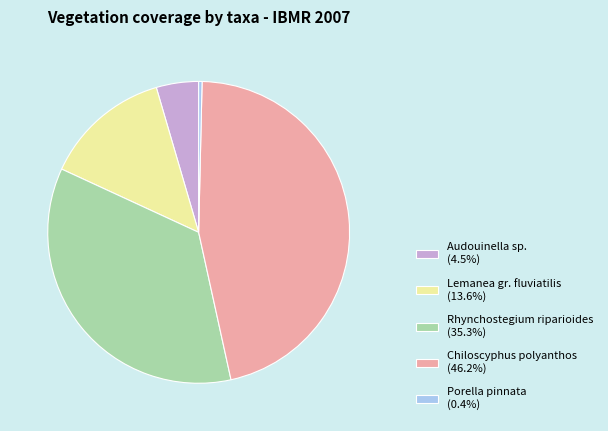

Is there any slice that represents more than half of the pie?

No